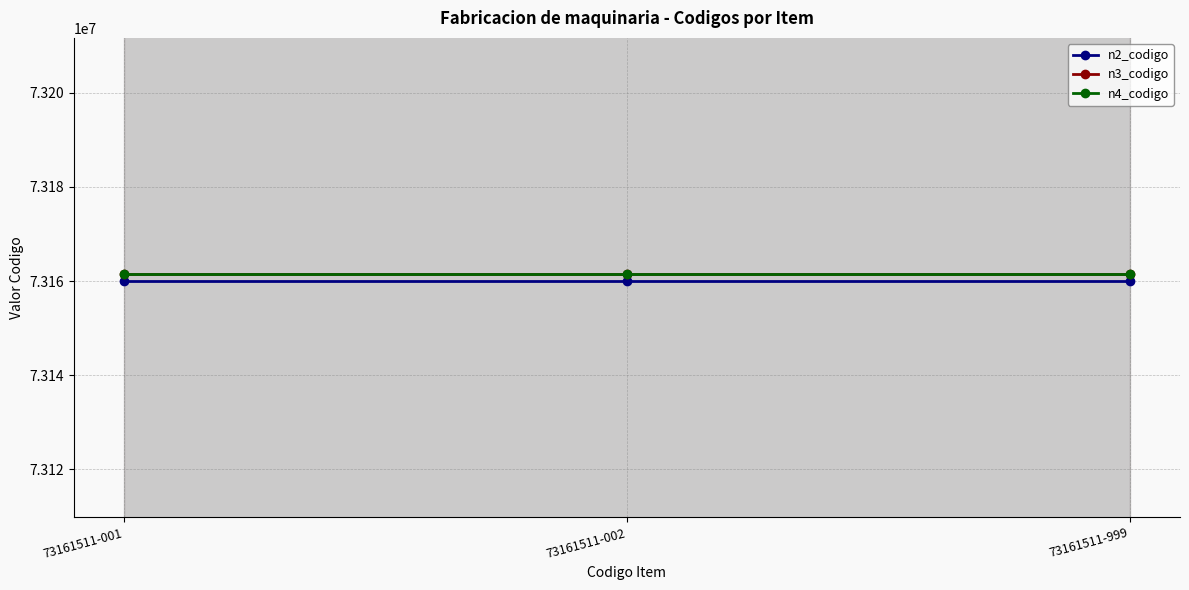

What is the total value across all series at 73161511-002?

219483011